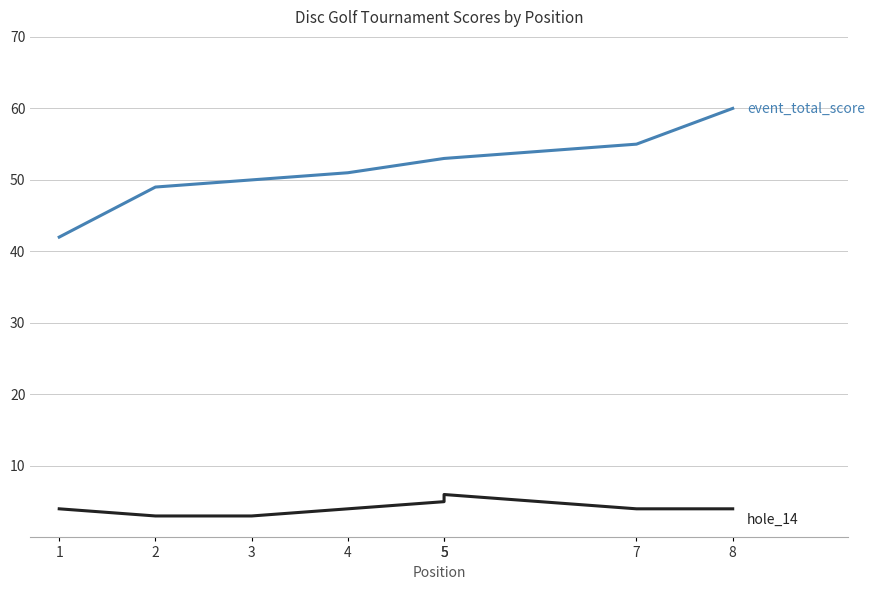

What is the greatest value displayed?

60